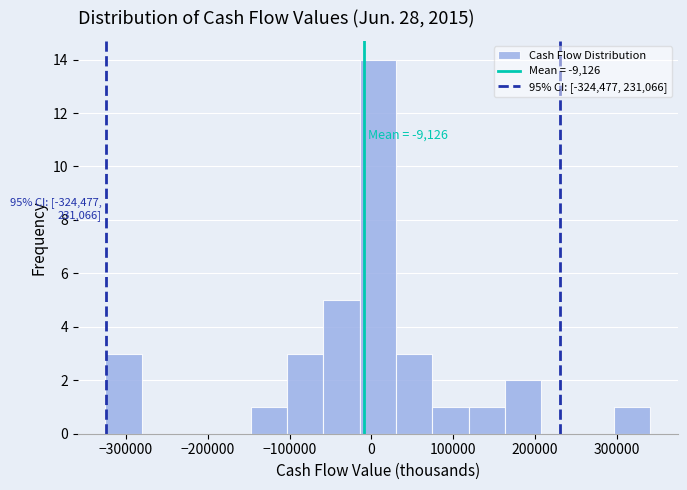

Which range on the x-axis has the tallest bar?

-10000 to 30000